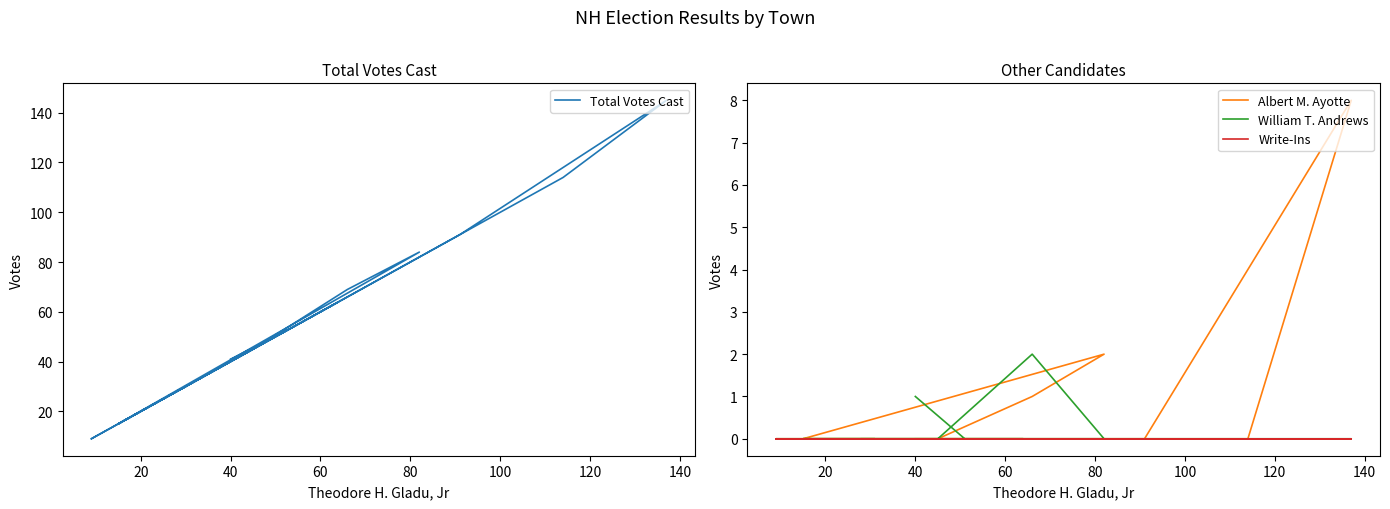

Which series has the largest total across all categories?

Total Votes Cast